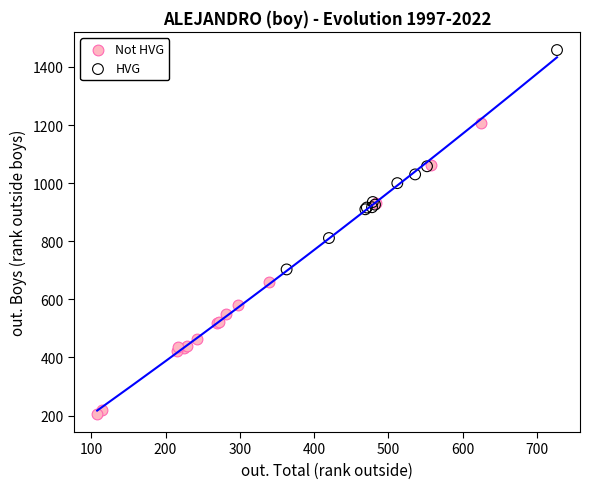

What are all the series names shown in the legend?

Not HVG, HVG